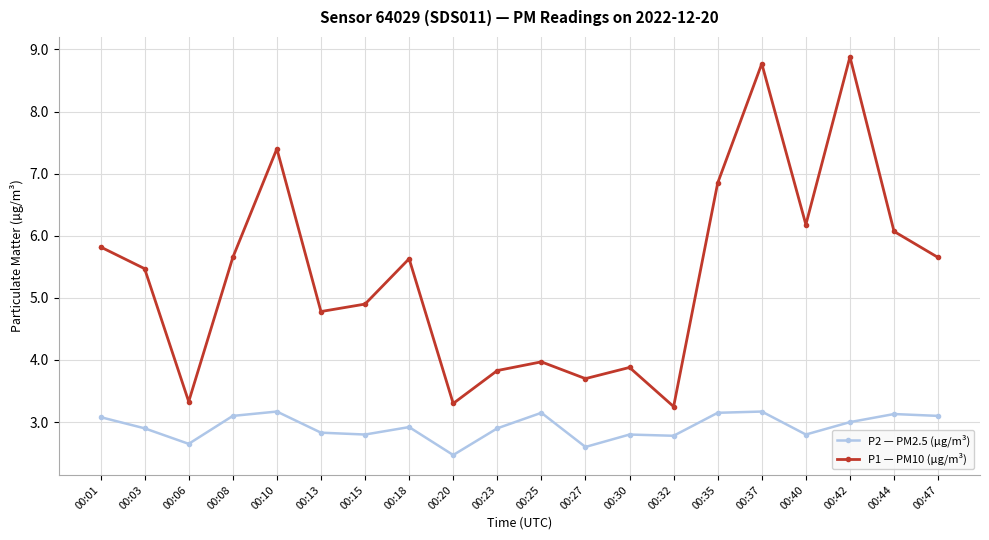

The P2 — PM2.5 (µg/m³) series shows 0.7 at 00:40. True or false?

False